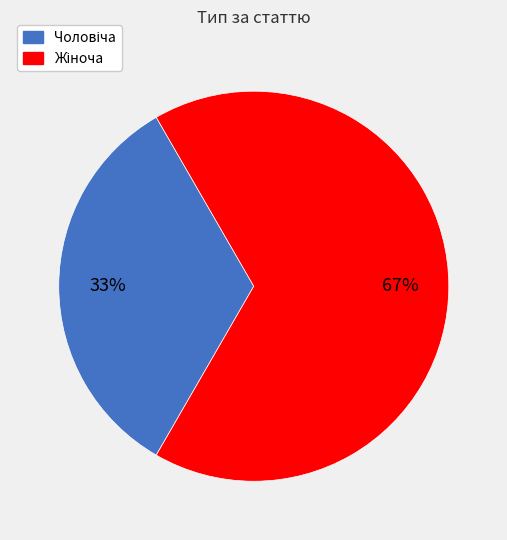

To the nearest percent, what is the average slice percentage?

50%